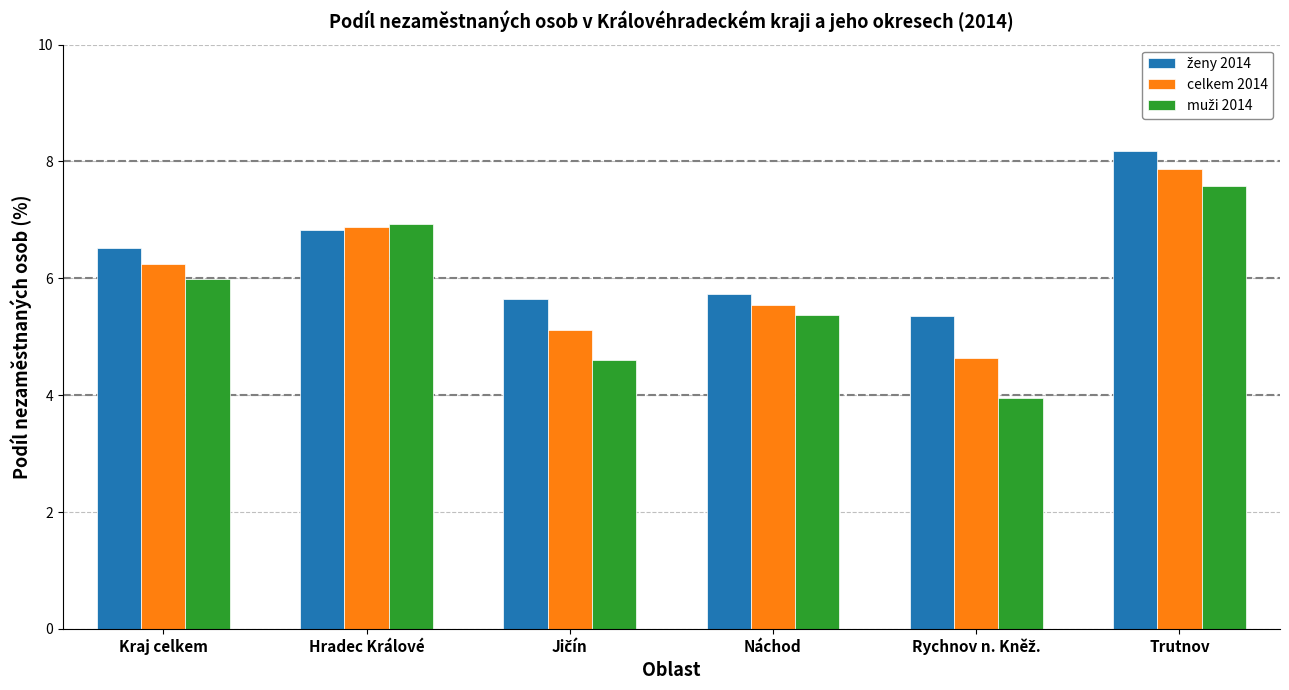

What is the spread (max minus min) of values at Náchod?

0.3